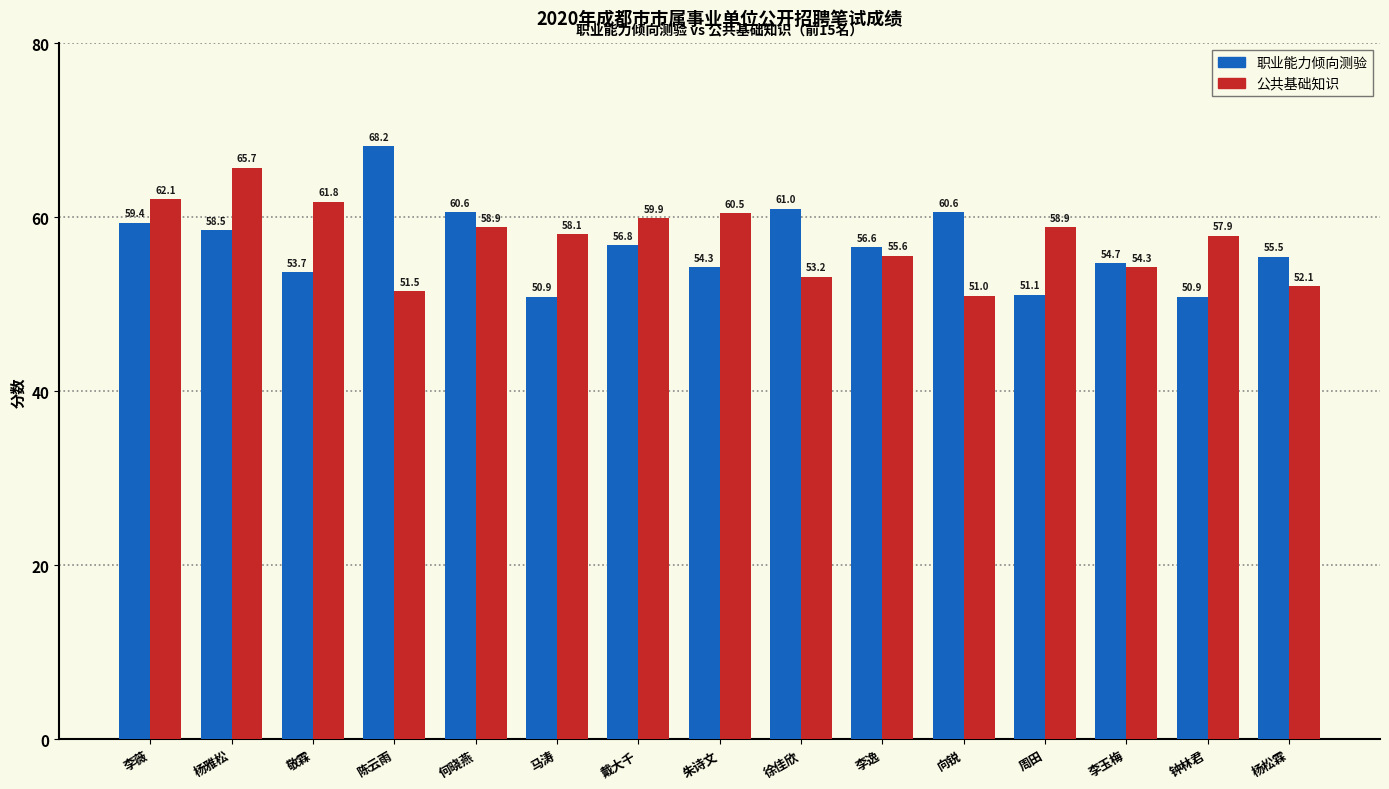

What is the difference between the second highest and minimum values in the 公共基础知识 series?

11.1